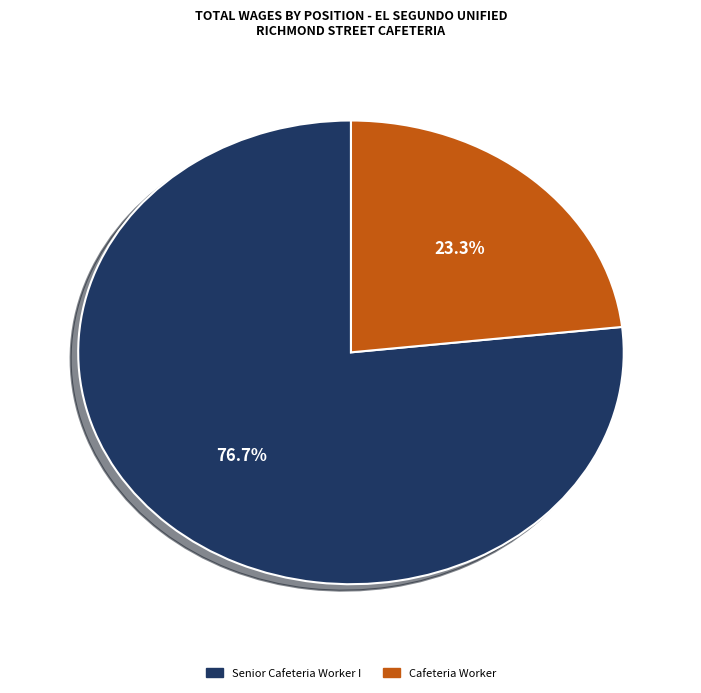

What is the smallest slice in the pie chart?

Cafeteria Worker